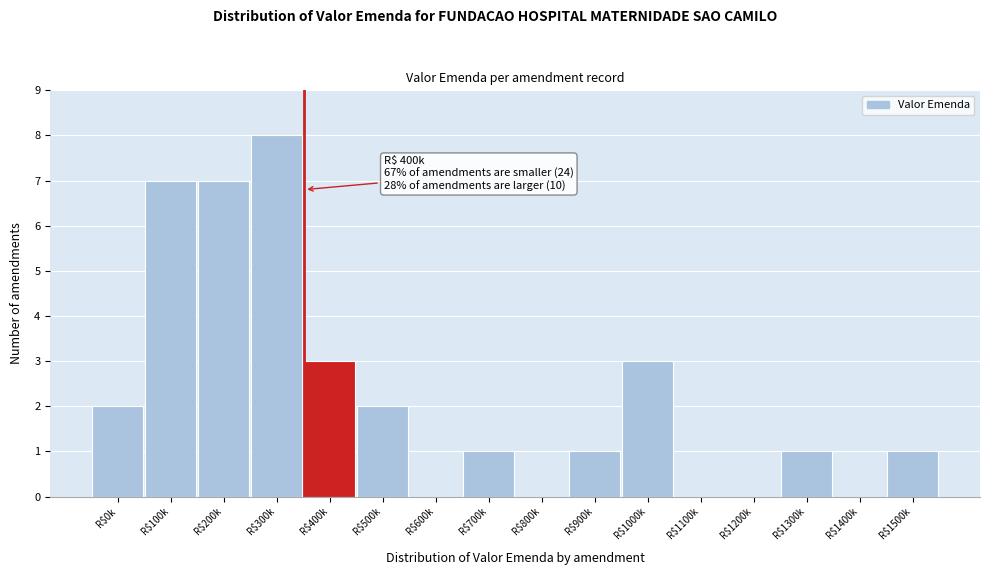

True or false: the data shows 1 at R$400k.

False